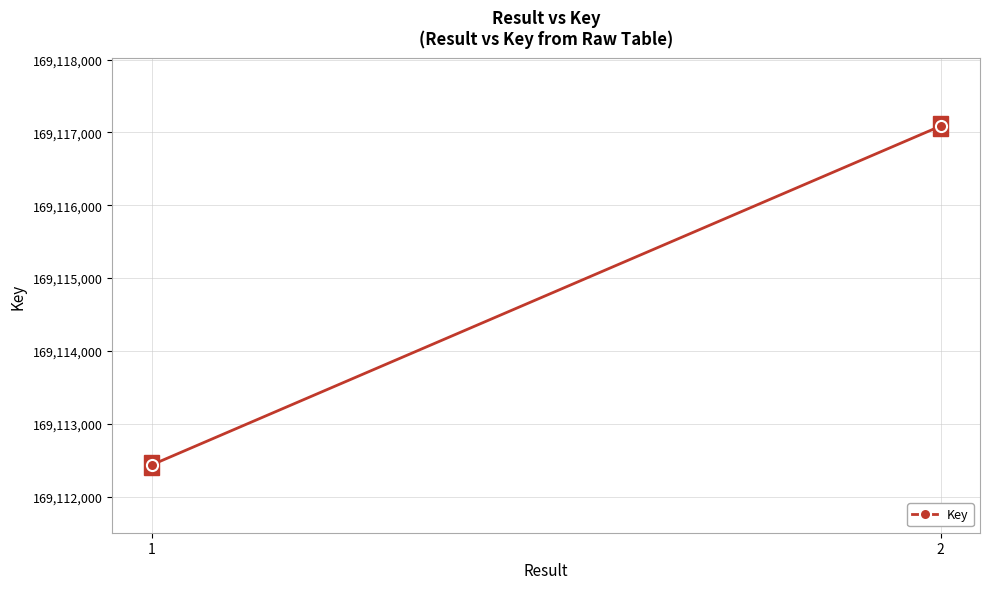

What is the minimum value shown in the chart?

169112436